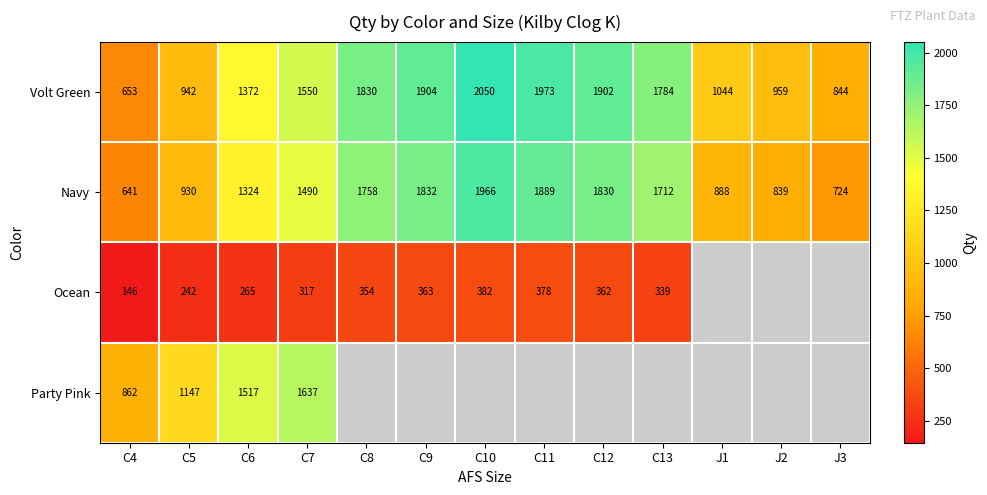

What is the sum of the Volt Green values at C8 and C11?

3803